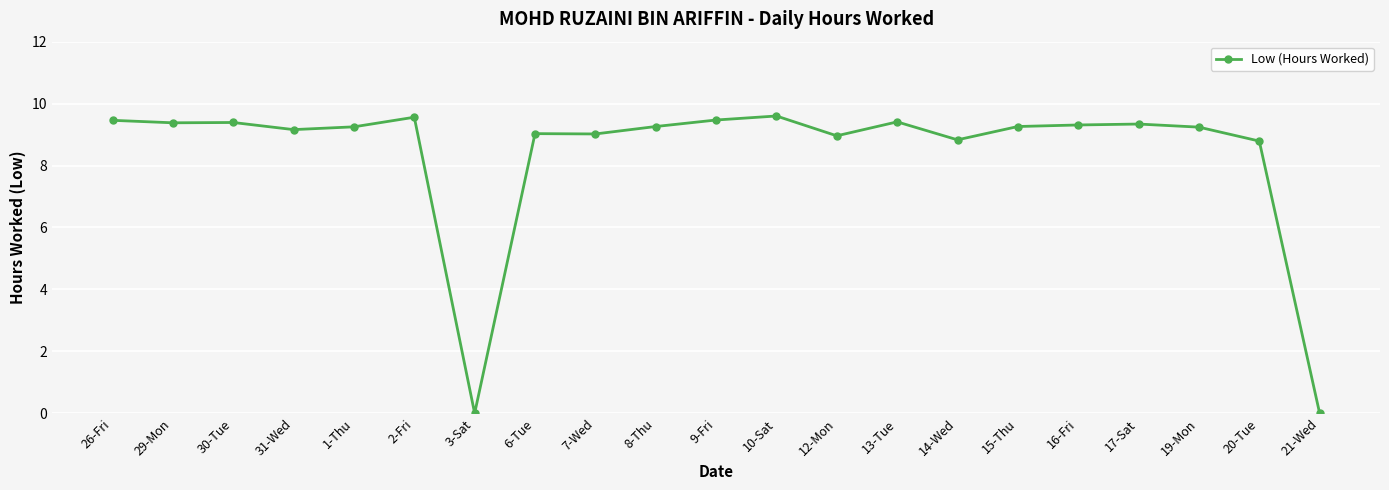

What is the ratio of the value at 31-Wed to the value at 30-Tue?

1.0